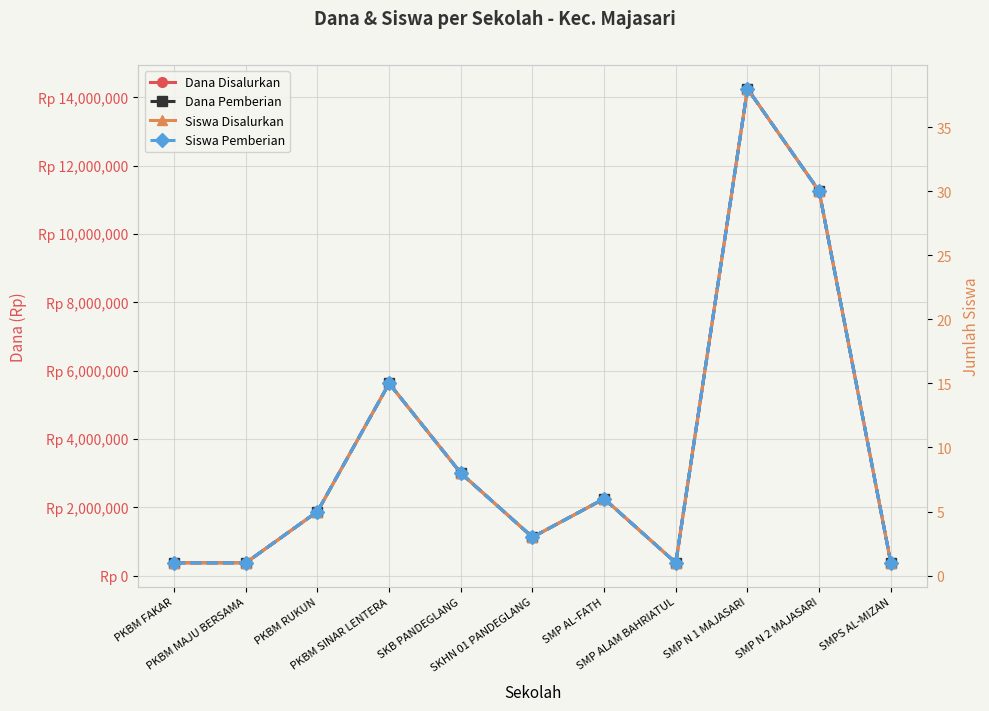

The value of Dana Pemberian at PKBM RUKUN is 1875000. True or false?

True